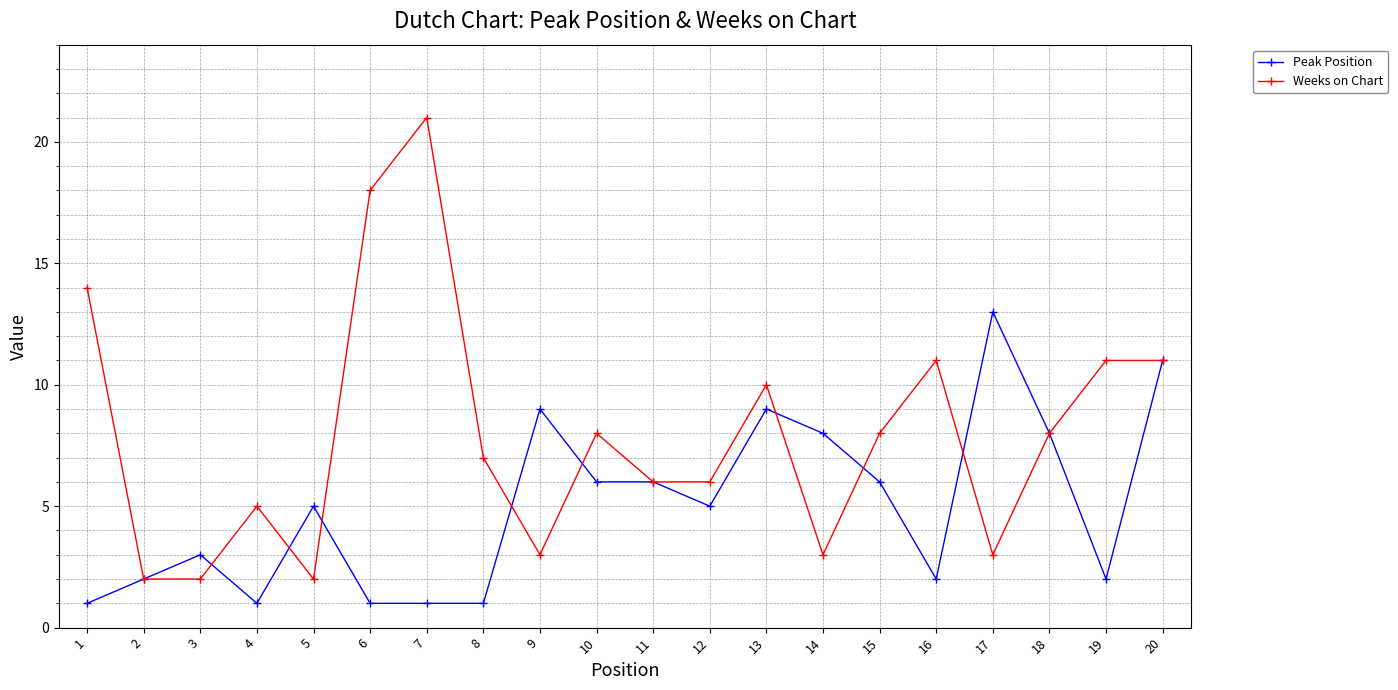

What is the difference between the highest and lowest values at 13?

1